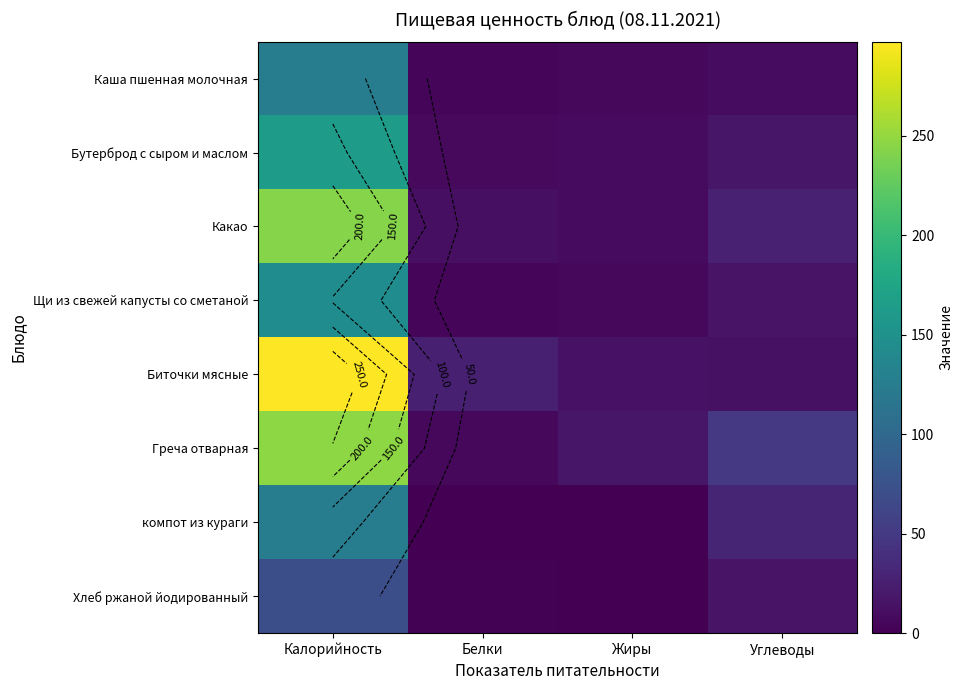

Between Белки and Жиры, which series saw the biggest shift?

Биточки мясные